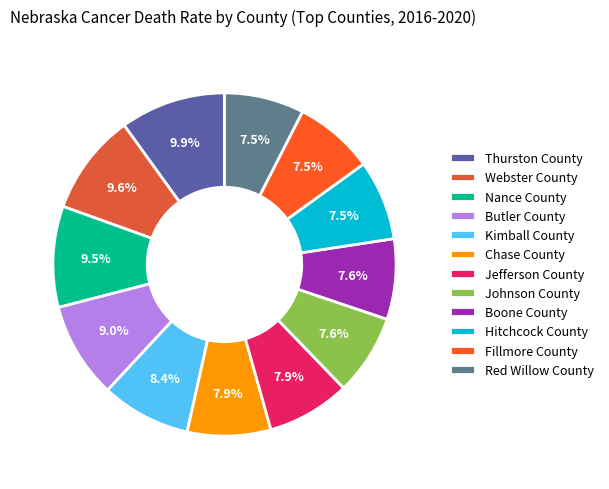

What percentage is NOT represented by Kimball County?

91.6%